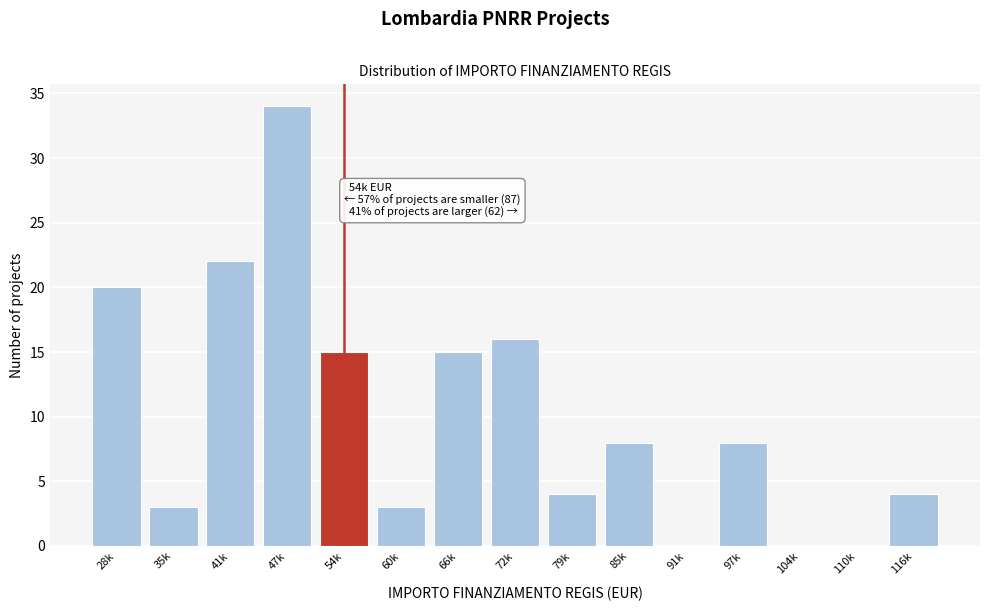

Reading left to right, what are all the values shown in this chart?

28k=20	35k=3	41k=22	47k=34	54k=15	60k=3	66k=15	72k=16	79k=4	85k=8	91k=0	97k=8	104k=0	110k=0	116k=4